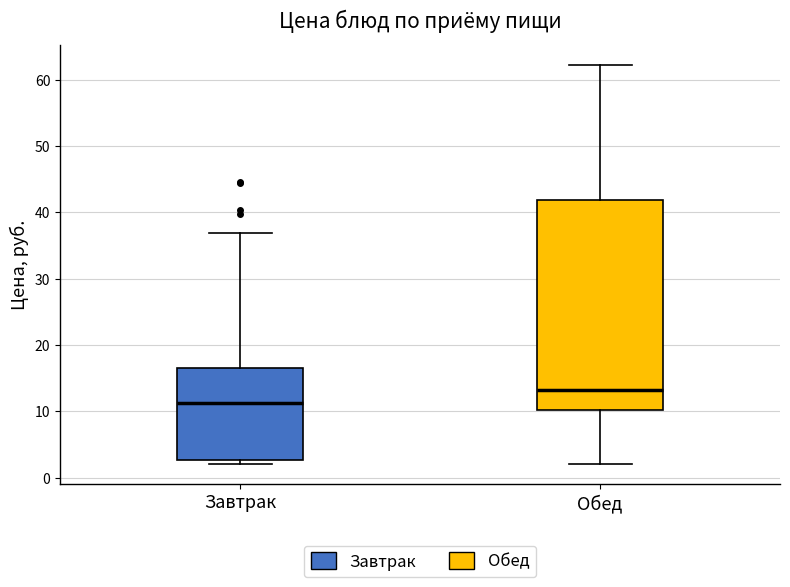

Reading left to right, read every box against the y-axis: the position of its median line, the range the box covers, and the ends of its whiskers. The values are not printed on the chart, so give them approximately, as read against the axis.

Завтрак: median 11, box 3 to 17, whiskers 2 to 37
Обед: median 13, box 10 to 42, whiskers 2 to 62